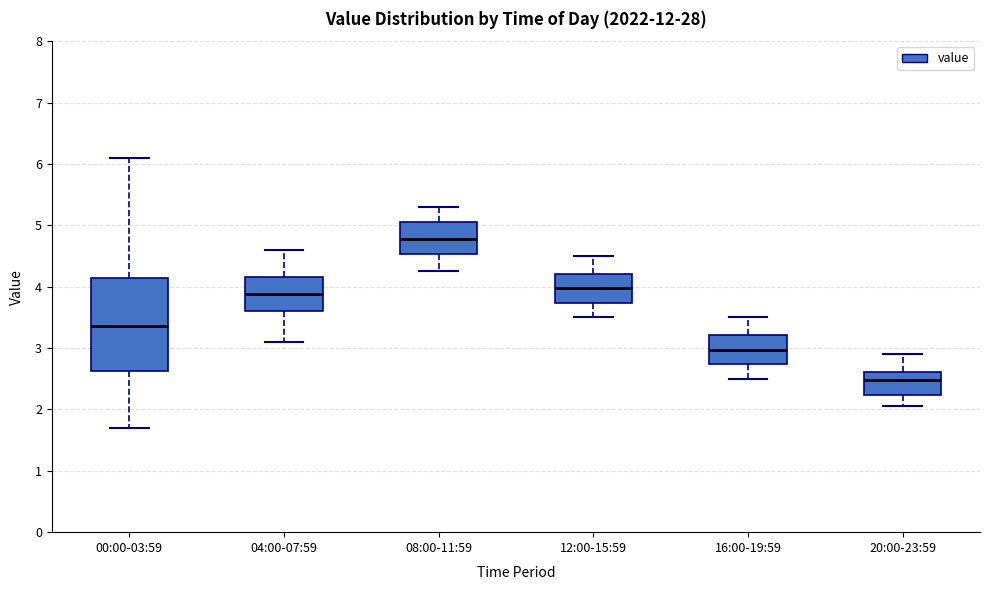

Which box is the tallest, from its lower edge to its upper edge?

00:00-03:59